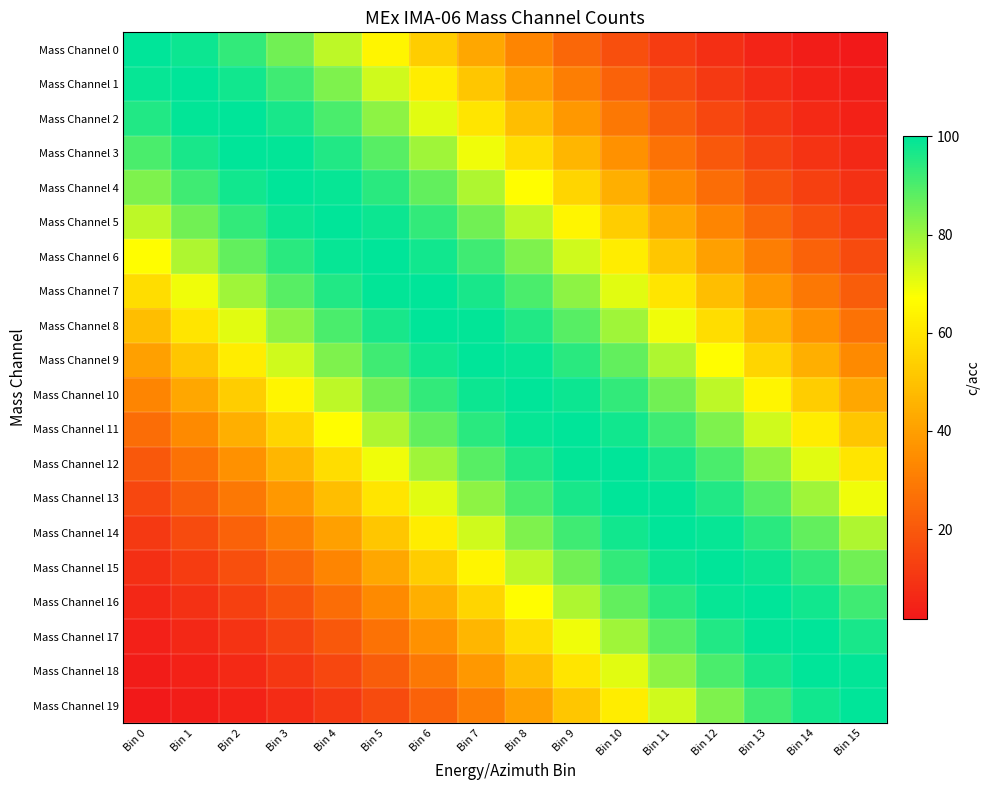

At Bin 3, list the series in order from smallest to largest.

Mass Channel 19, Mass Channel 18, Mass Channel 17, Mass Channel 16, Mass Channel 15, Mass Channel 14, Mass Channel 13, Mass Channel 12, Mass Channel 11, Mass Channel 10, Mass Channel 9, Mass Channel 8, Mass Channel 0, Mass Channel 7, Mass Channel 1, Mass Channel 6, Mass Channel 2, Mass Channel 5, Mass Channel 3, Mass Channel 4